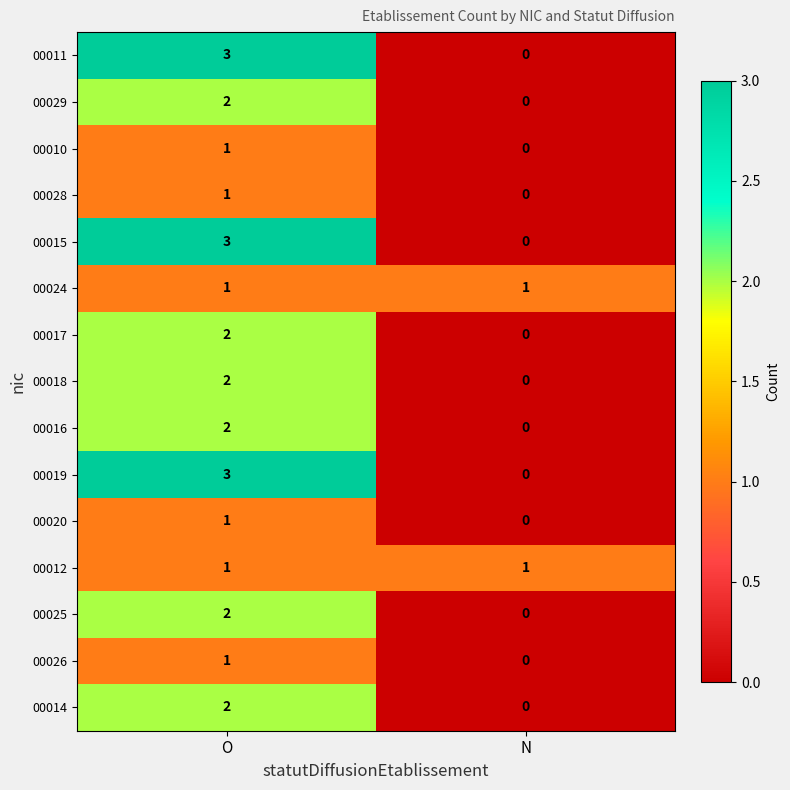

Rank the categories by 00011 value from lowest to highest.

N, O